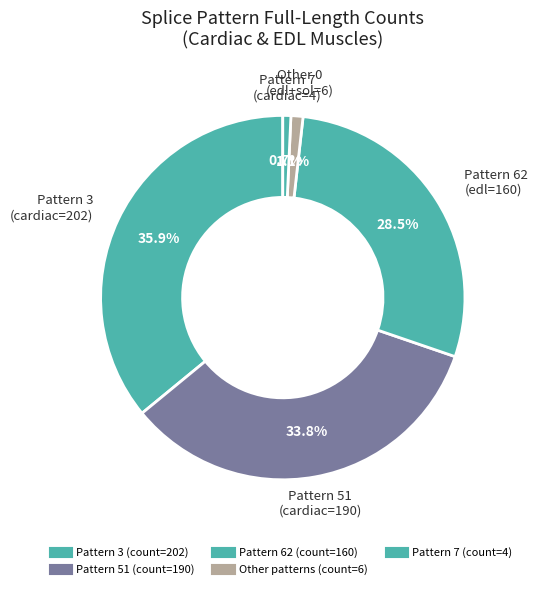

To the nearest percent, what is the difference between the largest and smallest slice percentages?

35%